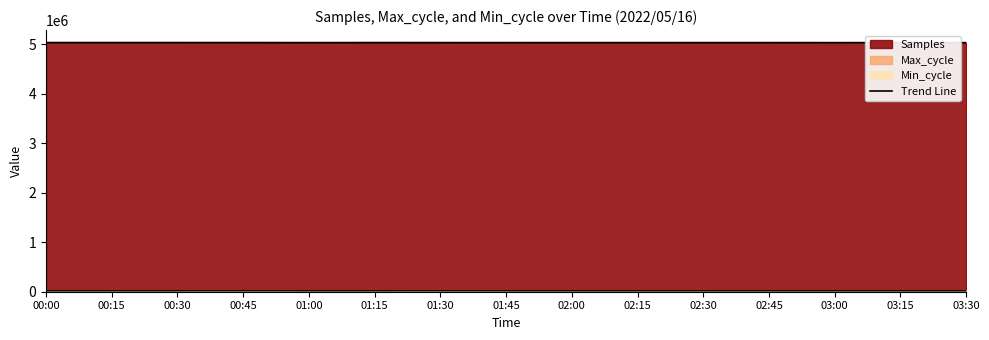

What position from the left is 00:15?

2